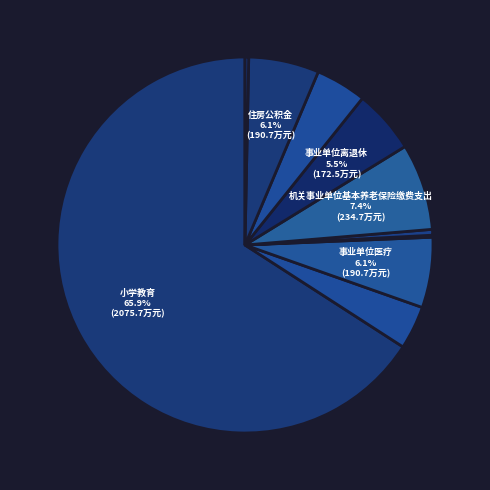

Count the number of slices in the pie.

10